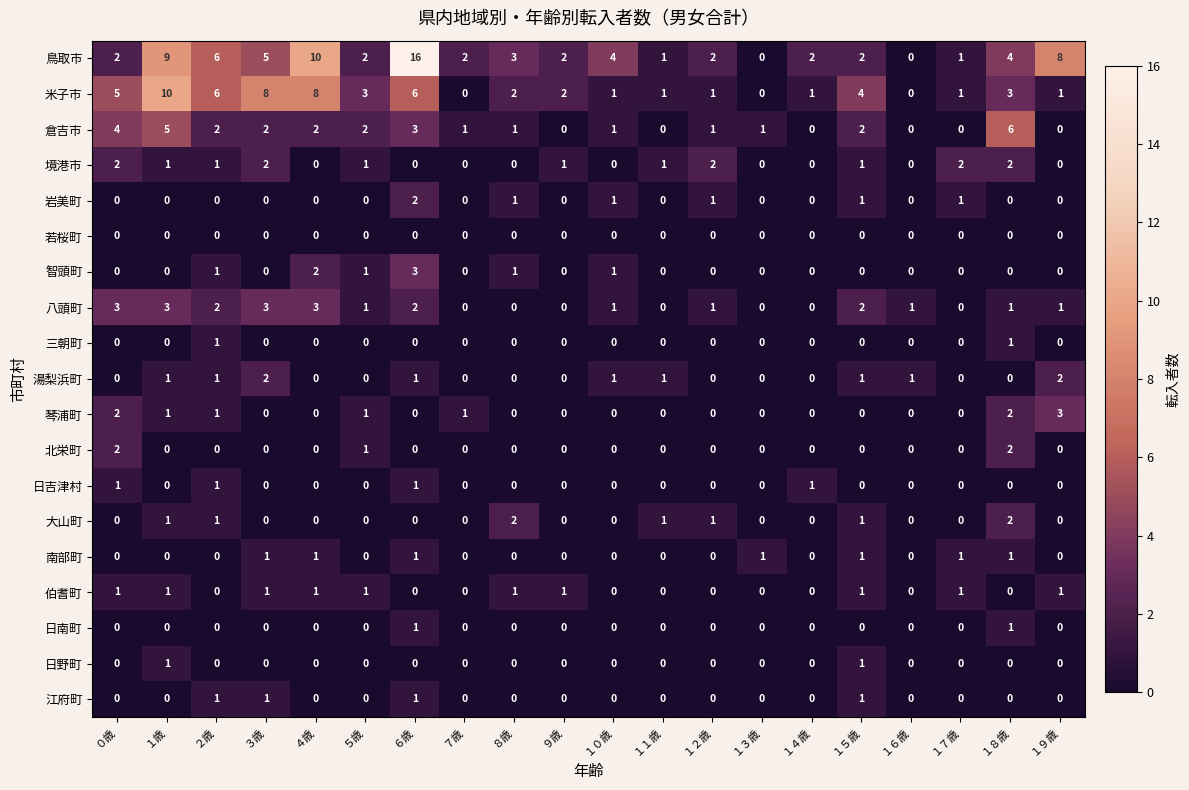

At which category is the sum across all series the highest?

６歳